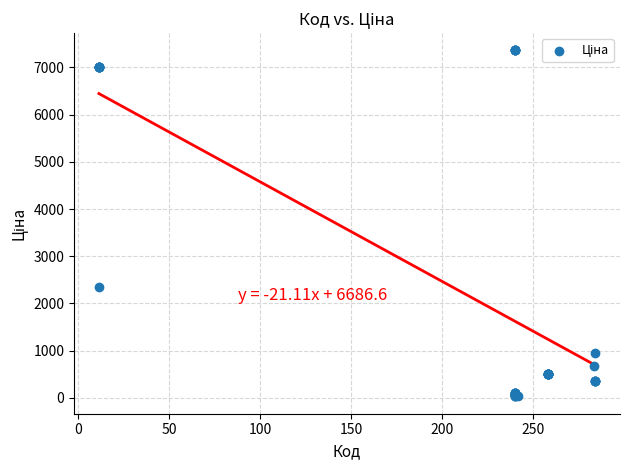

What Y value in the scatter plot is closest to 3695?

2340.3